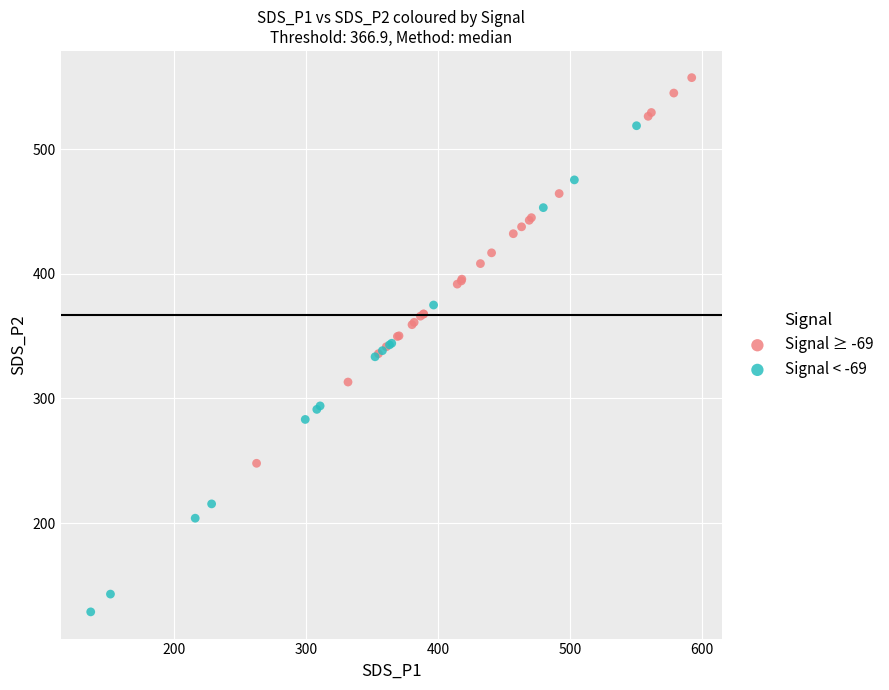

Which series has the widest spread of Y values?

Signal < -69